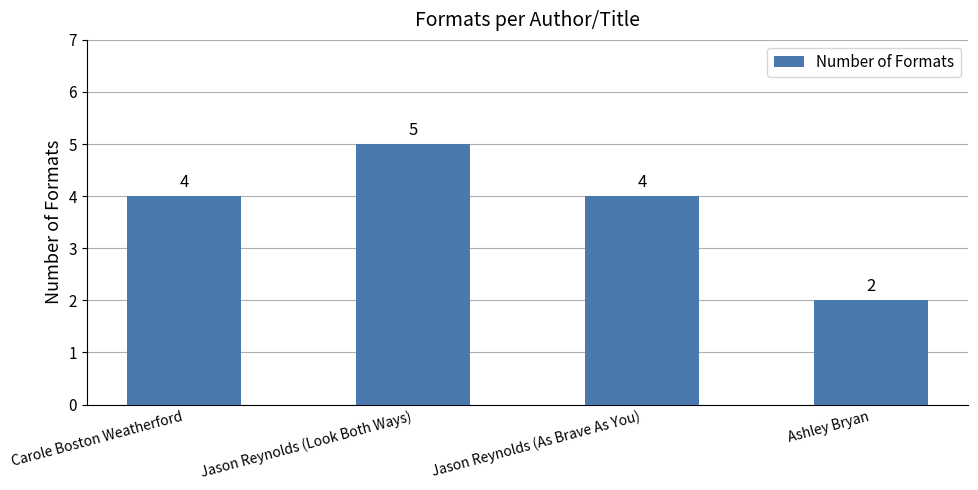

What is the difference between the second highest and minimum values?

2